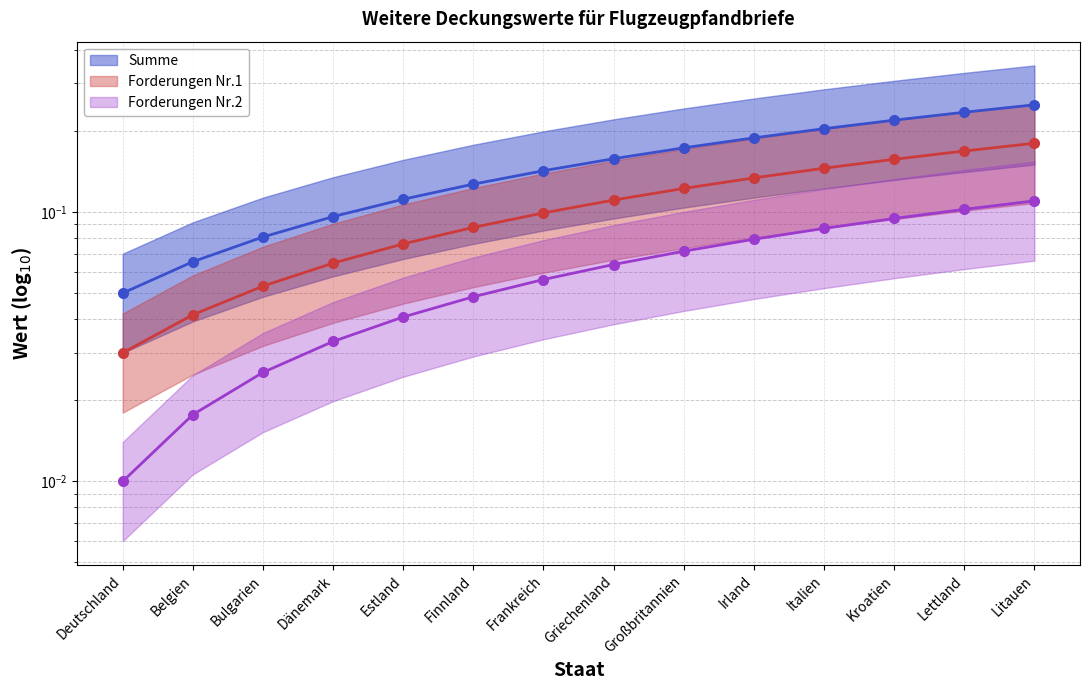

Count the number of data series in this chart.

3